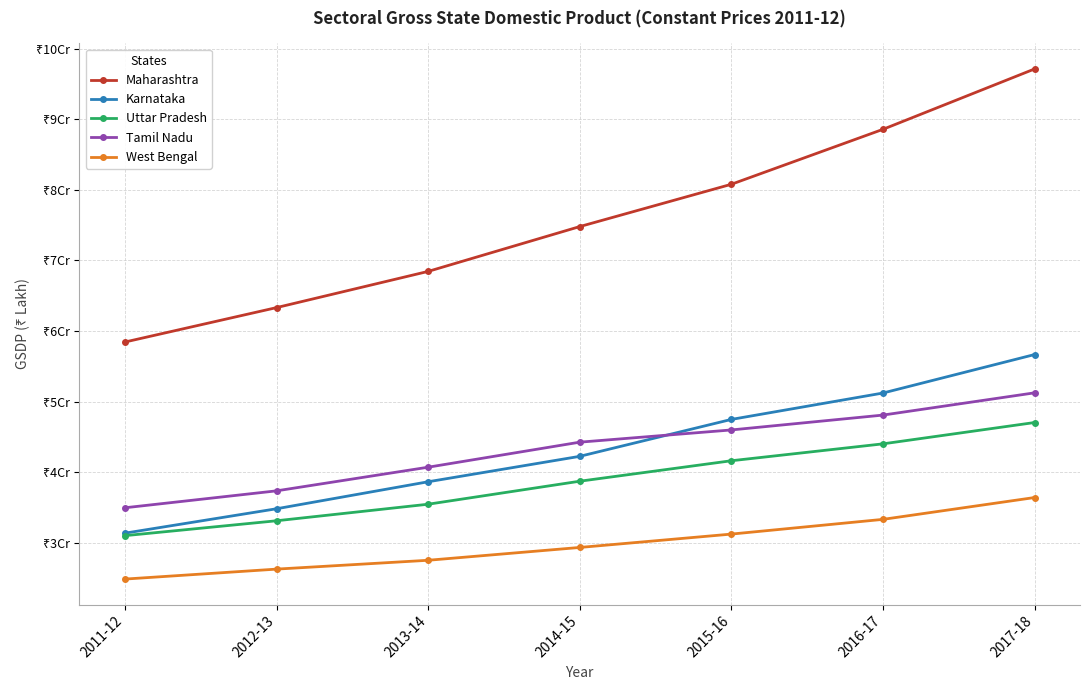

What are all the series names shown in the legend?

Maharashtra, Karnataka, Uttar Pradesh, Tamil Nadu, West Bengal